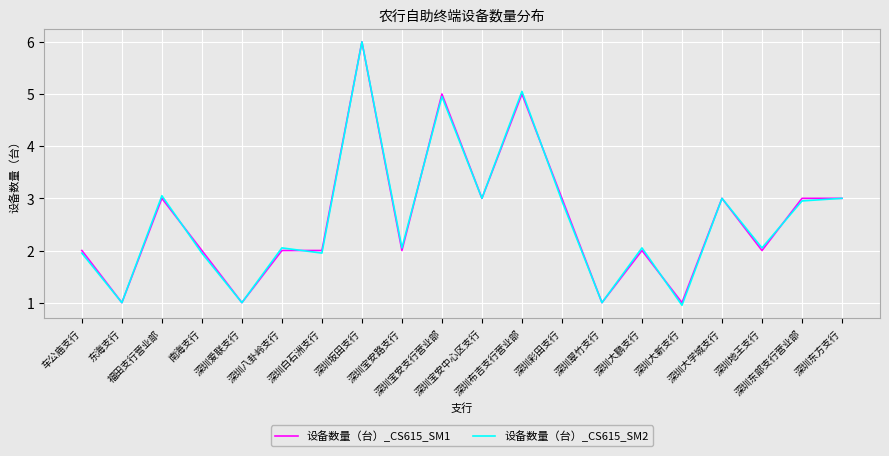

What position from the right is 深圳爱联支行?

16